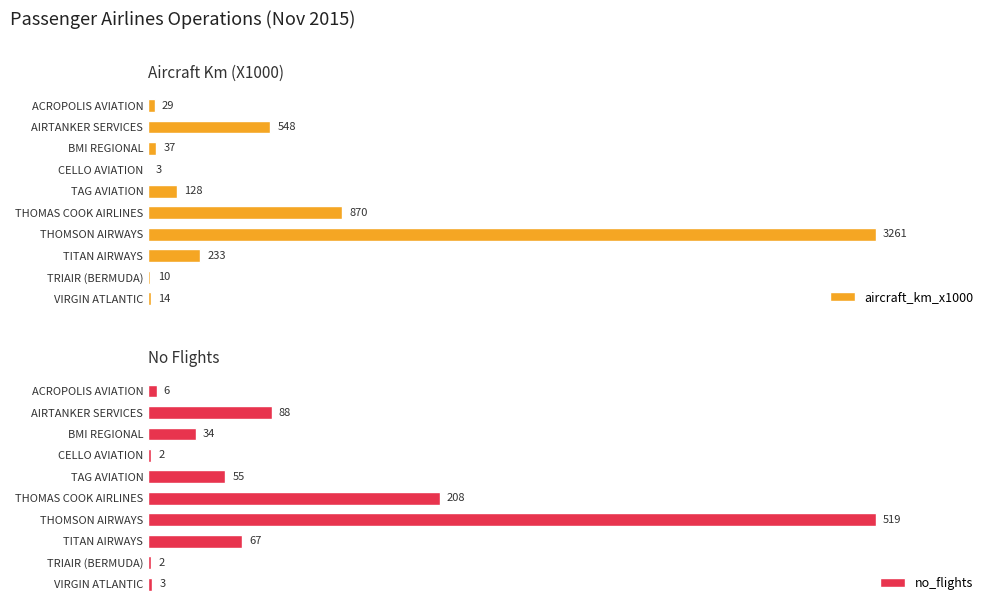

Where is aircraft_km_x1000 nearest to the value 1632?

THOMAS COOK AIRLINES